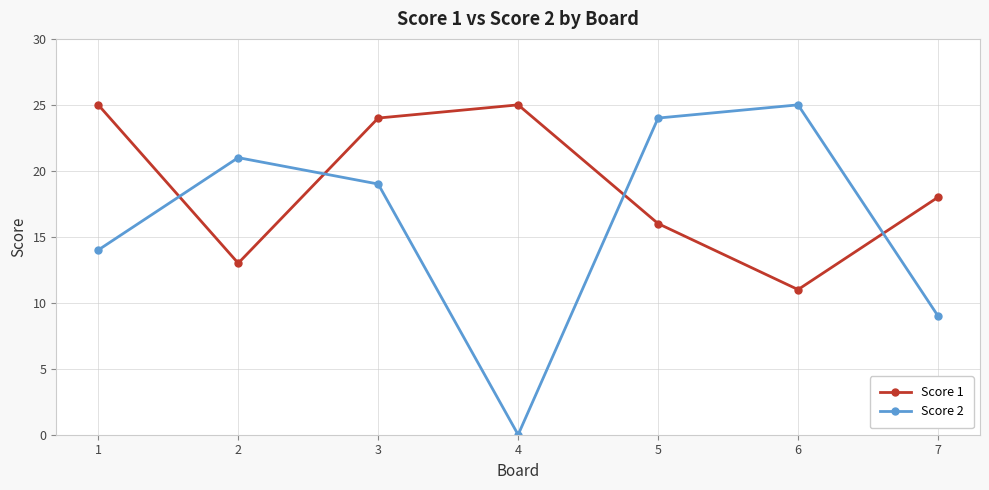

Is the value of Score 1 at 4 greater than the value of Score 2 at 5?

Yes